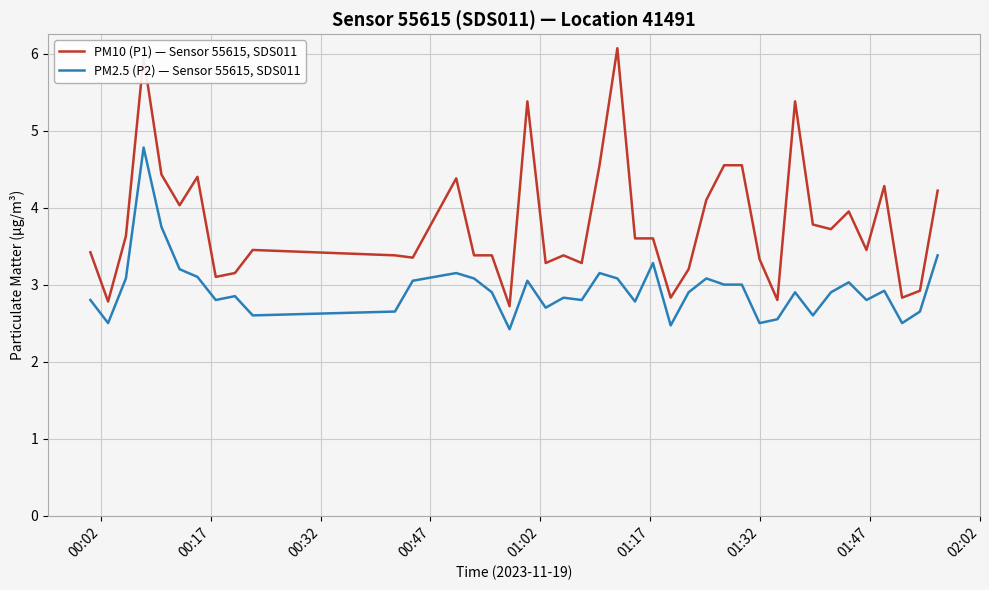

True or false: PM10 (P1) — Sensor 55615, SDS011 and PM2.5 (P2) — Sensor 55615, SDS011 intersect in this chart.

False